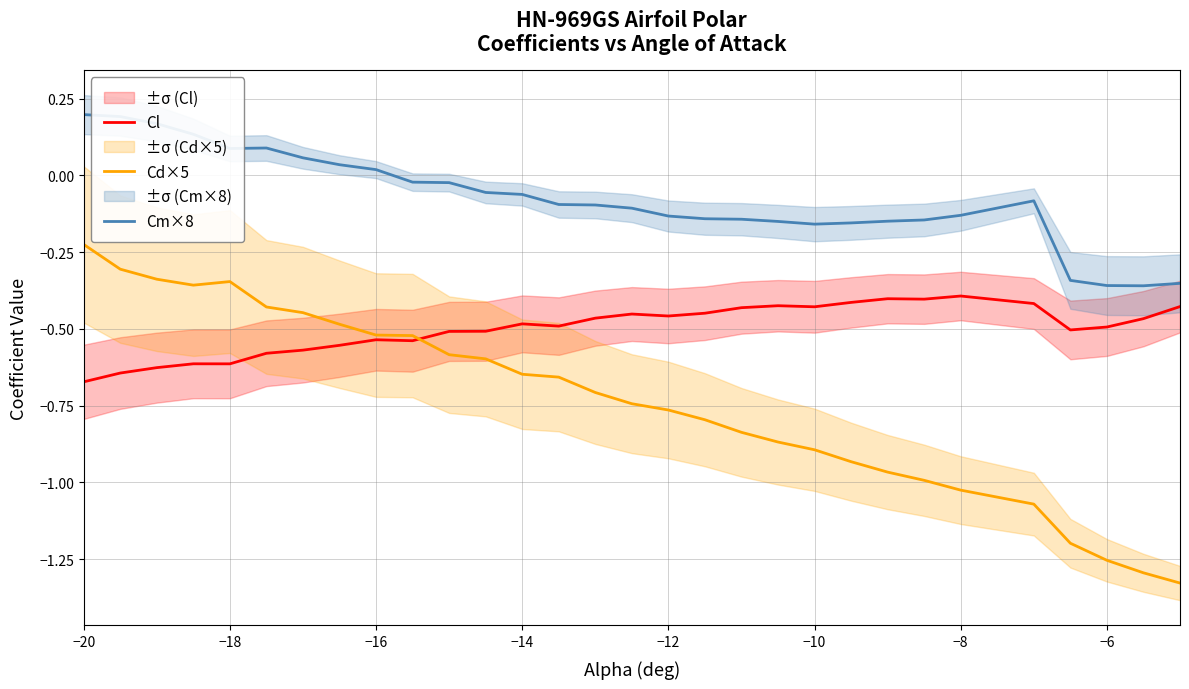

True or false: Cm×8 and Cd×5 intersect in this chart.

False